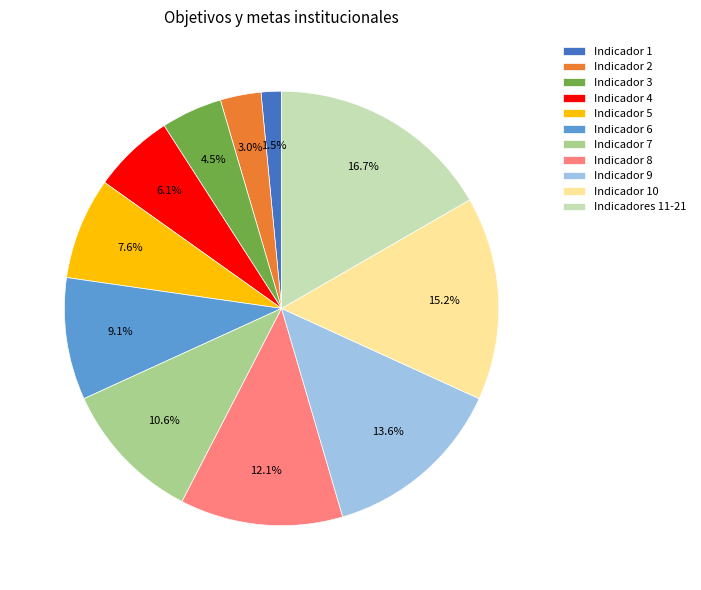

Count the number of slices in the pie.

11